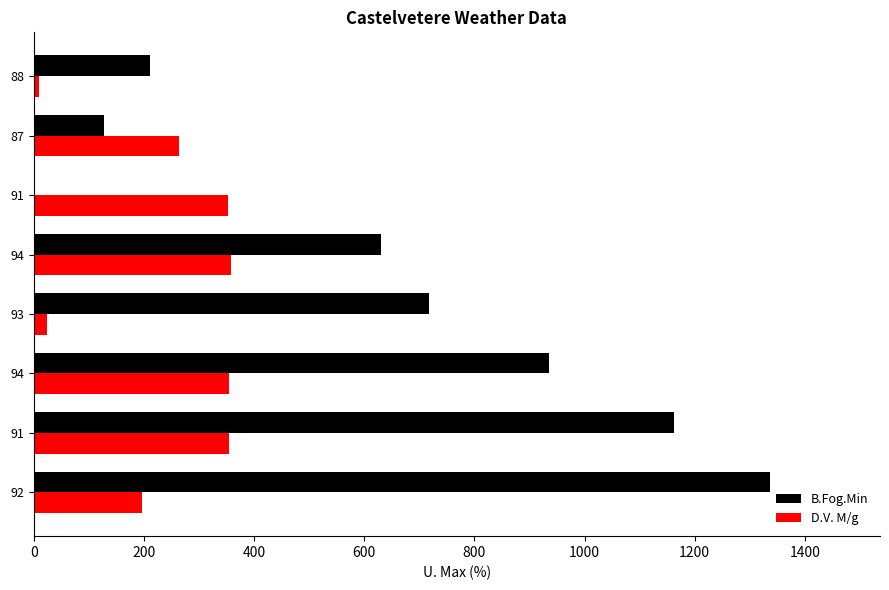

What is the average value of the B.Fog.Min series?

640